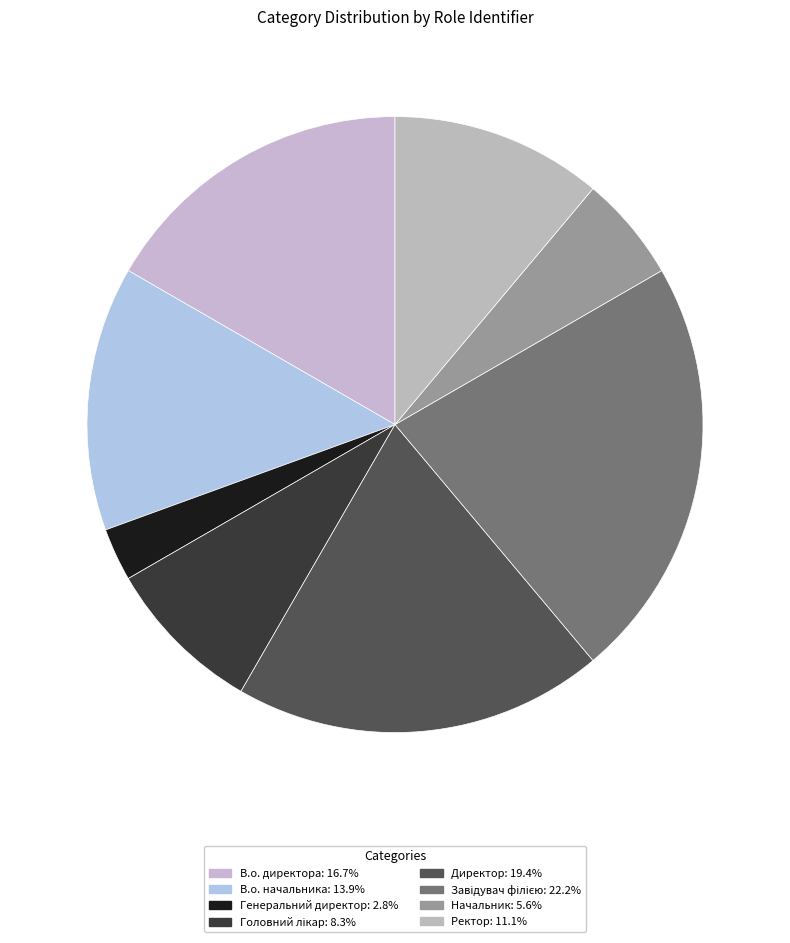

Is the sum of В.о. директора and Завідувач філією greater than half?

No